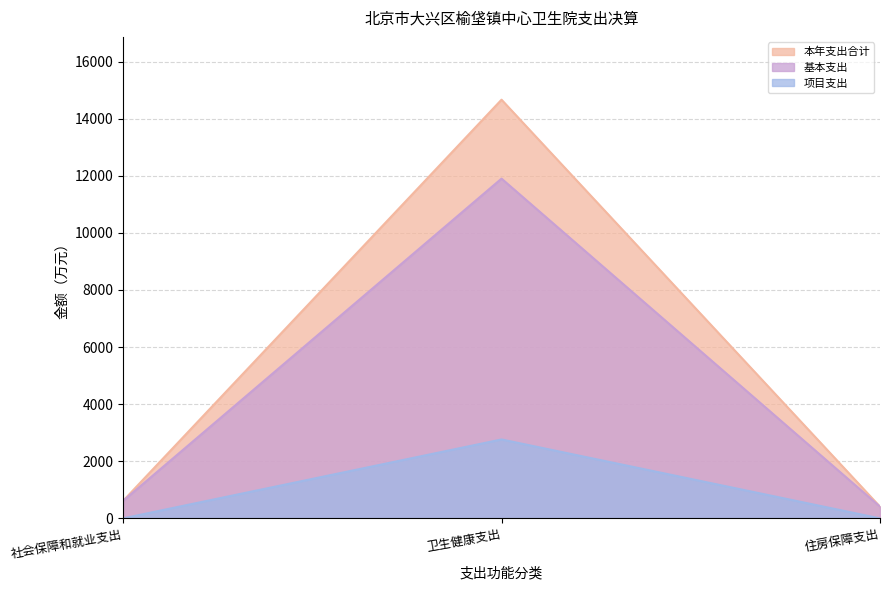

At 社会保障和就业支出, list the series in order from largest to smallest.

本年支出合计, 基本支出, 项目支出